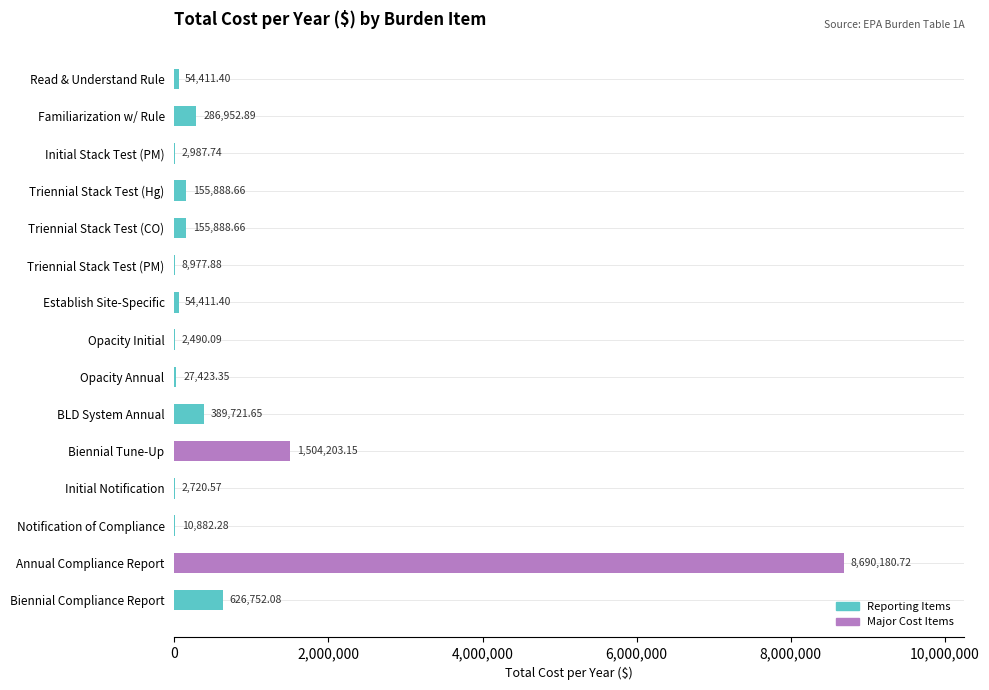

Which label corresponds to the largest value in the chart?

Annual Compliance Report